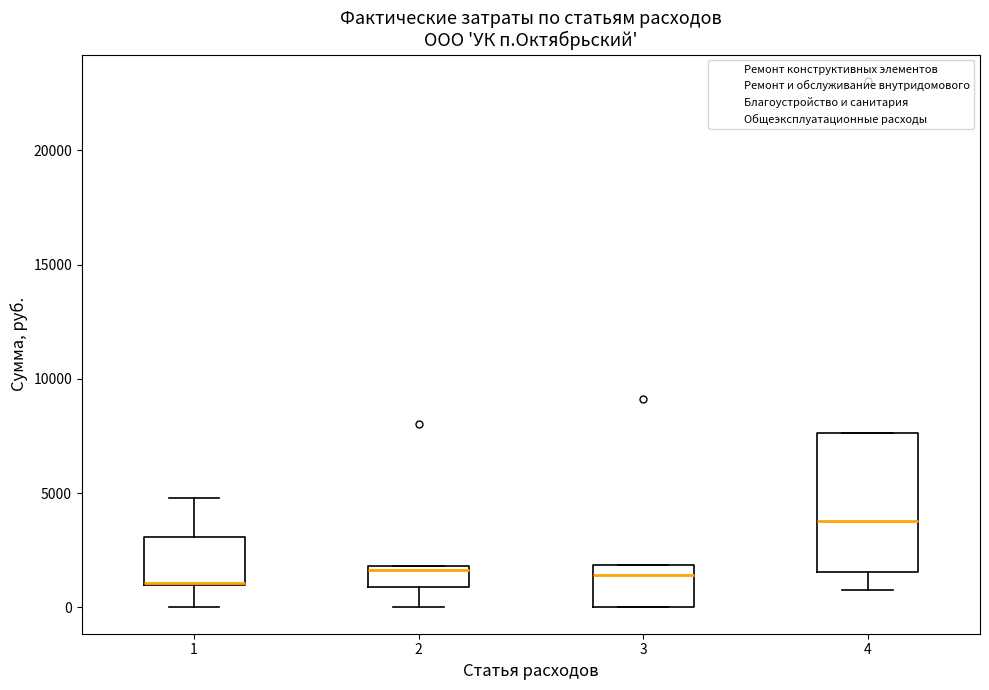

Reading left to right, read every box against the y-axis: the position of its median line, the range the box covers, and the ends of its whiskers. The values are not printed on the chart, so give them approximately, as read against the axis.

1: median 1000, box 1000 to 3000, whiskers 0 to 5000
2: median 1500, box 1000 to 2000, whiskers 0 to 2000
3: median 1500, box 0 to 2000, whiskers 0 to 2000
4: median 4000, box 1500 to 7500, whiskers 1000 to 7500